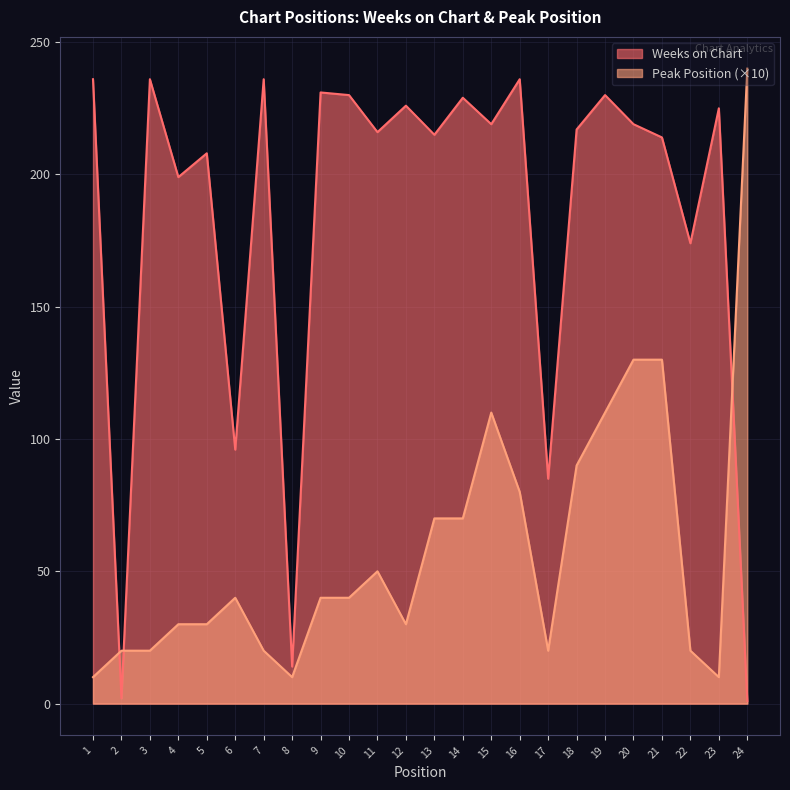

How many times do Weeks on Chart and Peak Position cross each other?

3